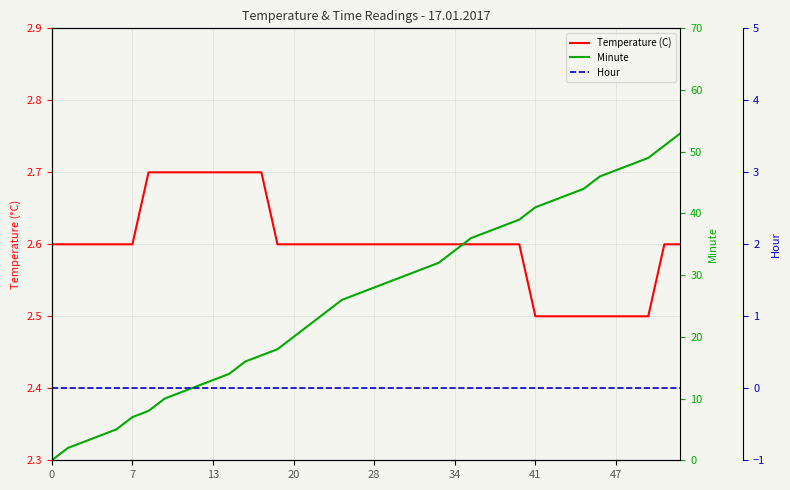

What is the label of the 30th point from the left?

29